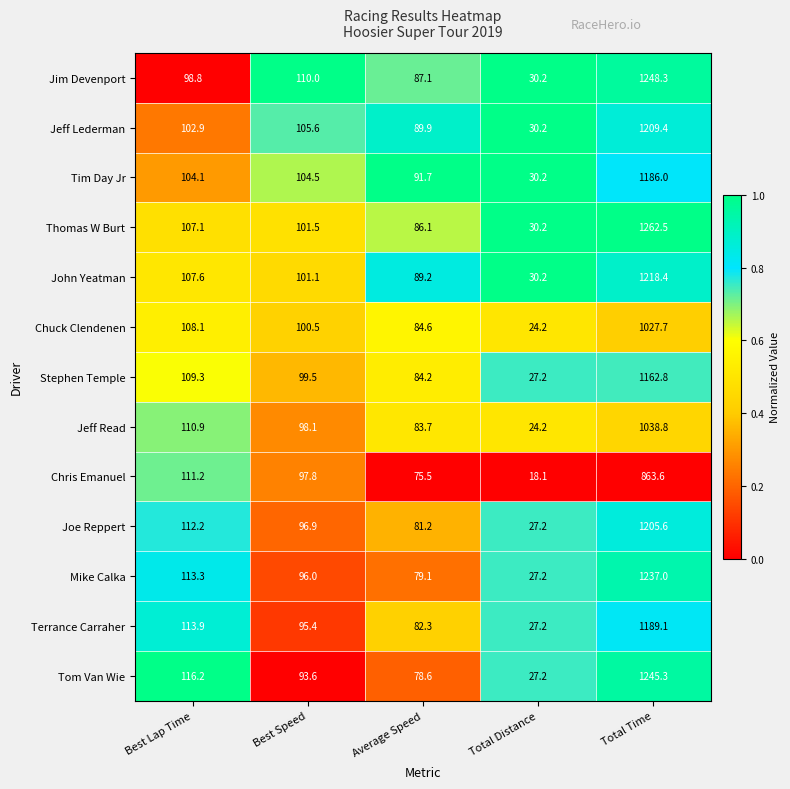

At how many categories does at least one series exceed 24?

5